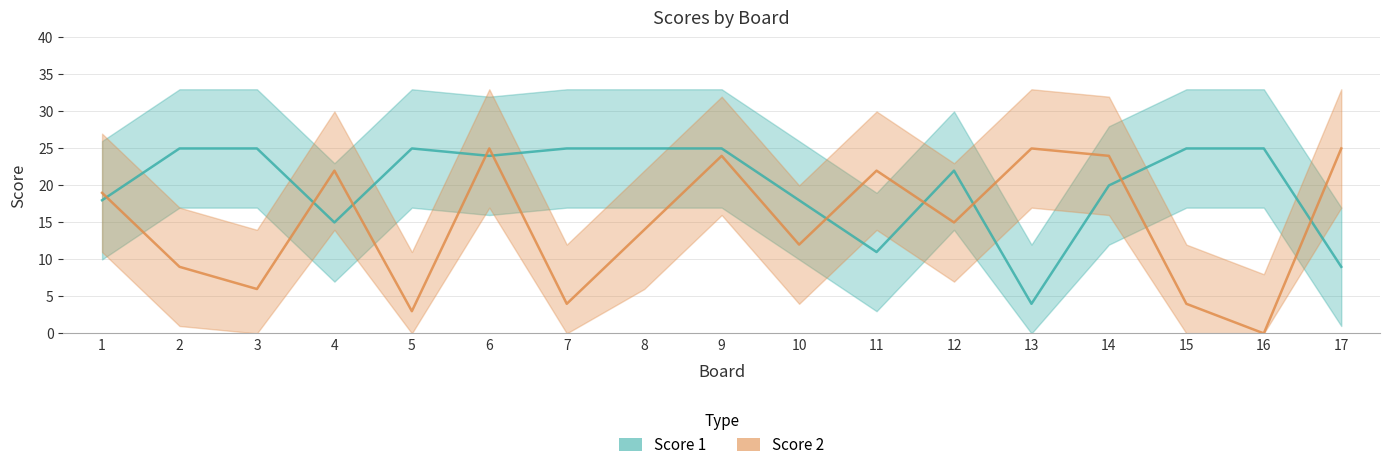

True or false: Score 1 has more than 0 interior local peaks.

True